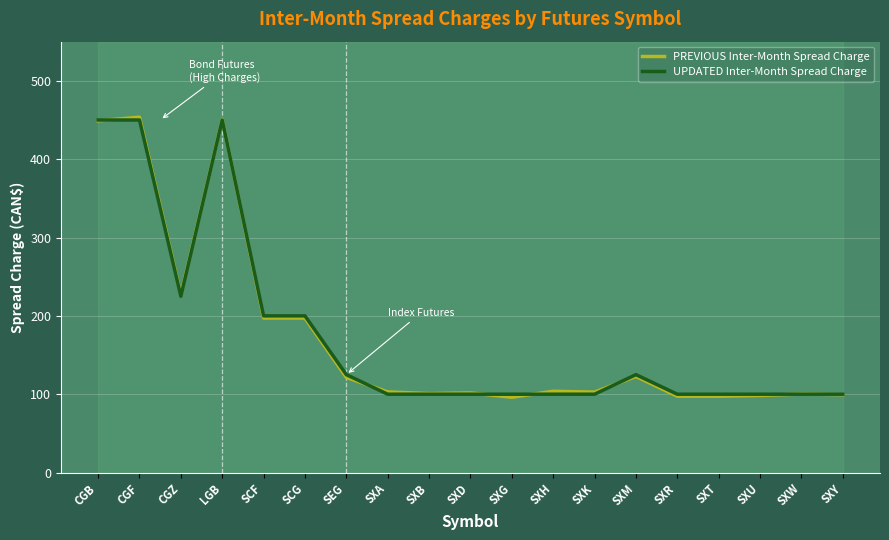

What is the average value of the UPDATED Inter-Month Spread Charge series?

175.0